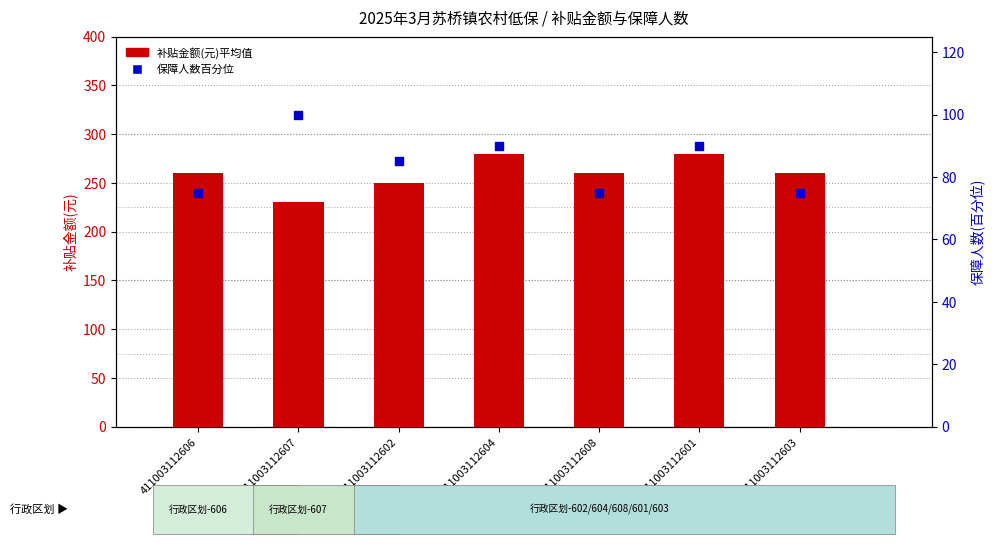

Which series reaches the minimum Y coordinate?

保障人数_sum百分位